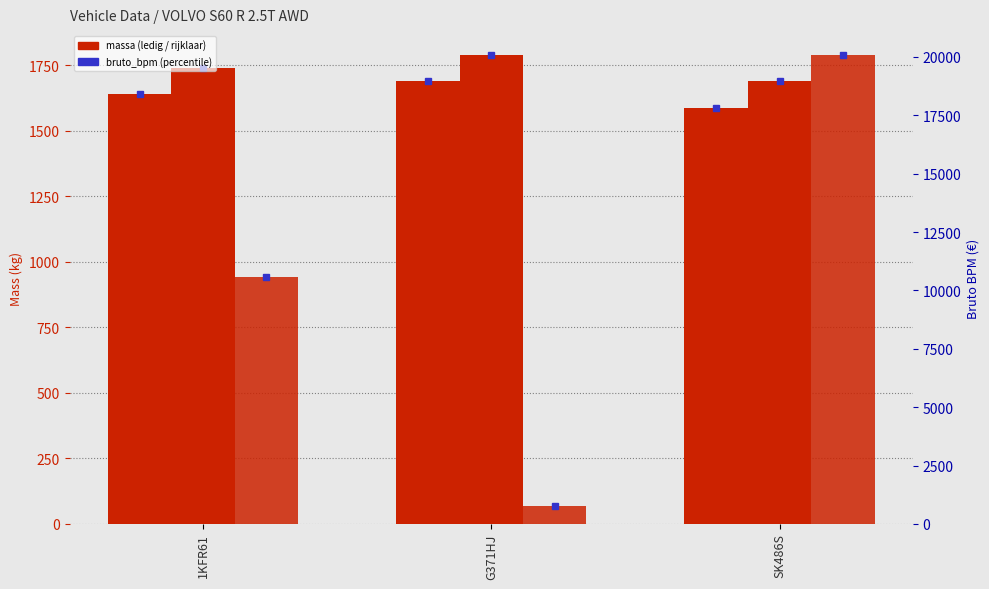

List the labels in order of massa_ledig_voertuig value, largest first.

G371HJ, 1KFR61, SK486S